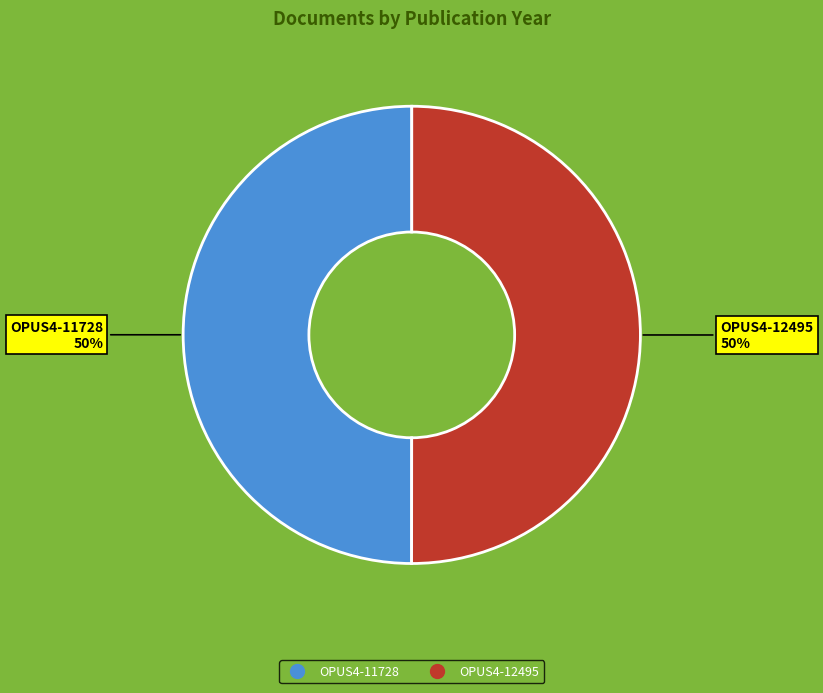

To the nearest percent, what portion does OPUS4-12495 represent?

50%